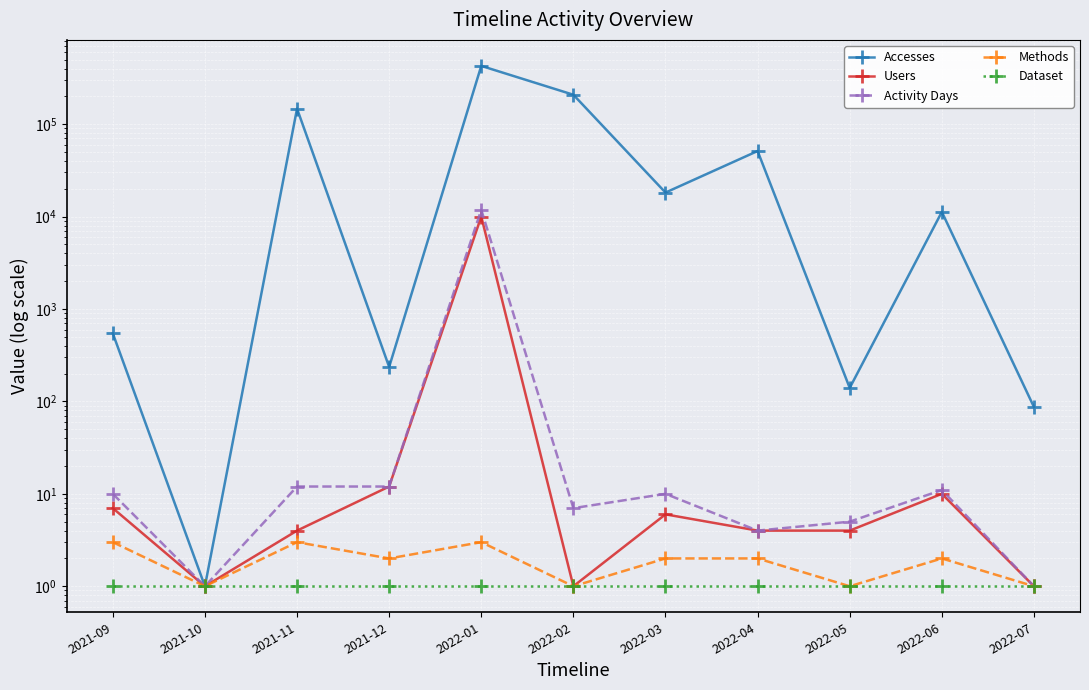

Which series has the largest total across all categories?

Accesses